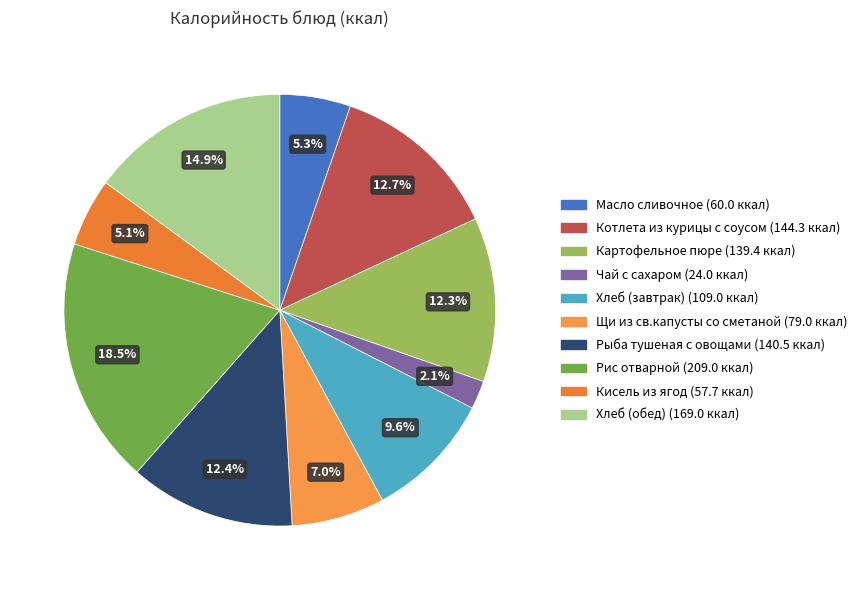

Which category has the biggest portion of the pie?

Рис отварной